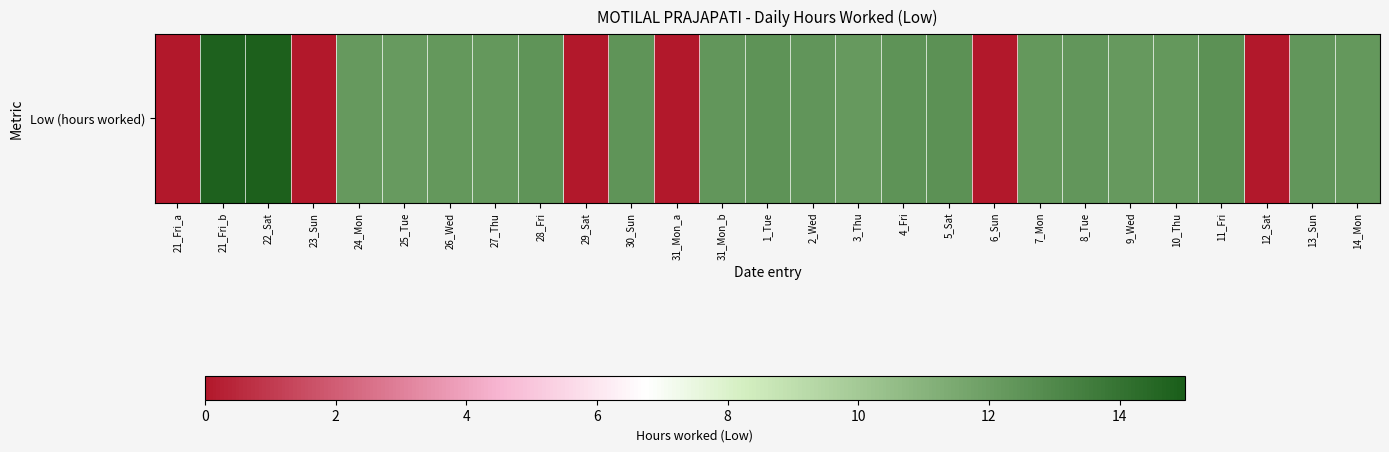

How many positive values are there?

21